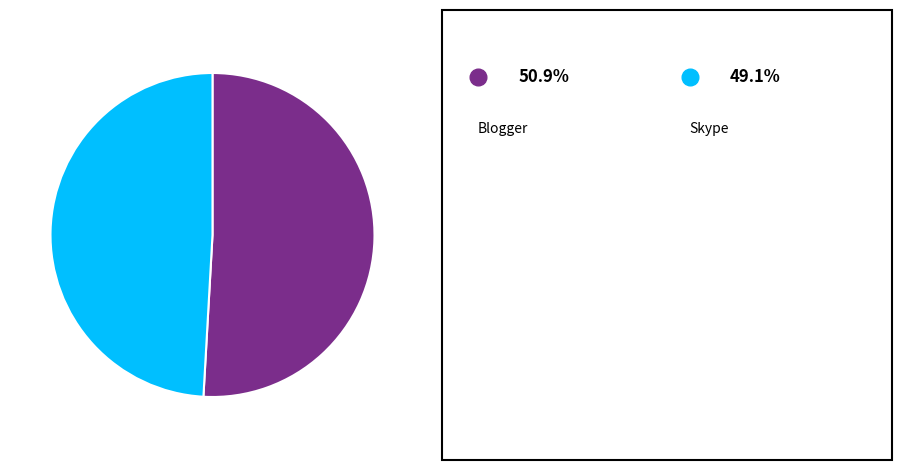

Is there any slice that represents more than half of the pie?

Yes